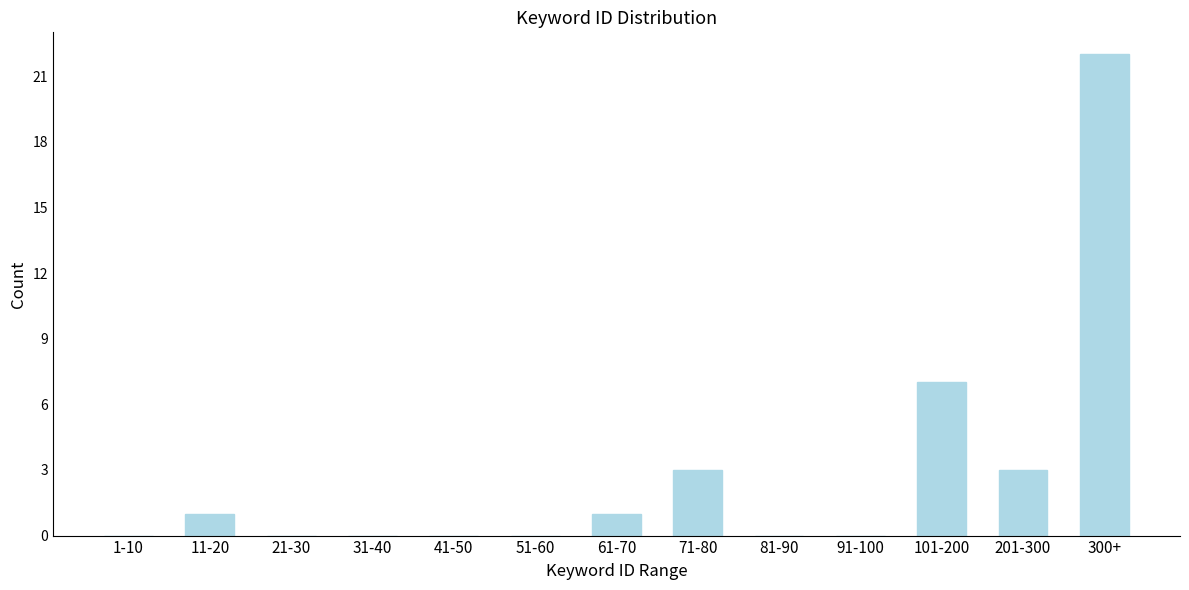

Reading left to right, extract all data points from this chart.

1-10=0	11-20=1	21-30=0	31-40=0	41-50=0	51-60=0	61-70=1	71-80=3	81-90=0	91-100=0	101-200=7	201-300=3	300+=22